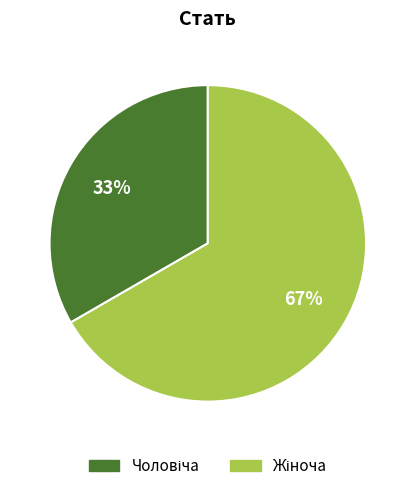

To the nearest percent, what is the average slice percentage?

50%